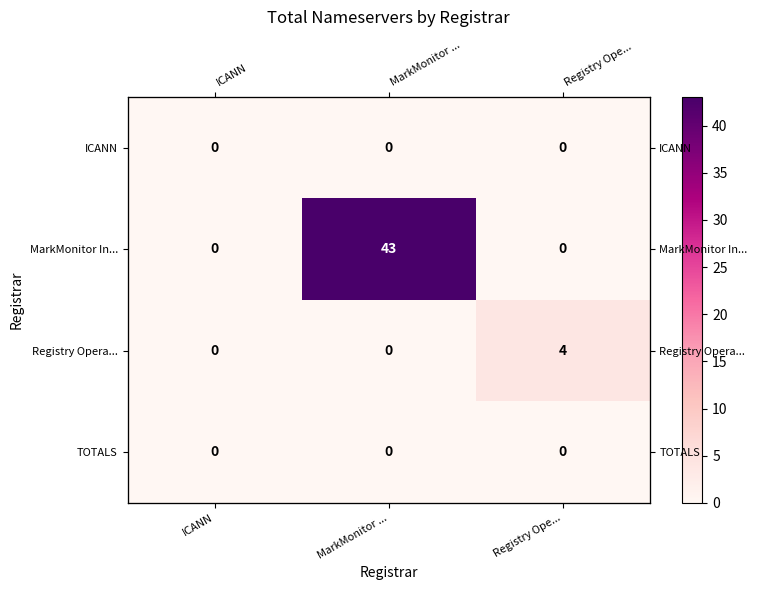

Which series changed the most between MarkMonitor ... and Registry Ope...?

MarkMonitor In...